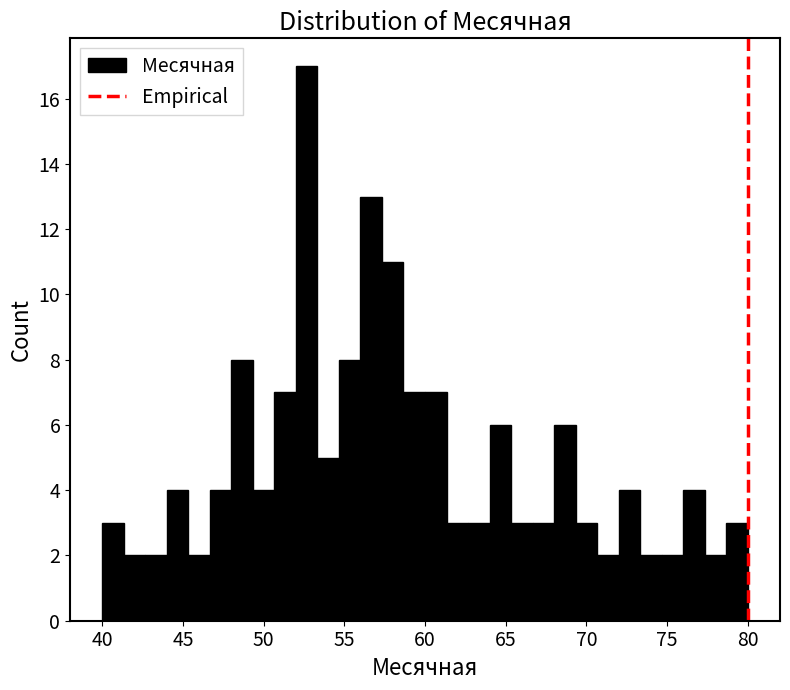

Around what value on the x-axis is the tallest bar? Give the approximate position of its centre, as read against the axis.

52.5